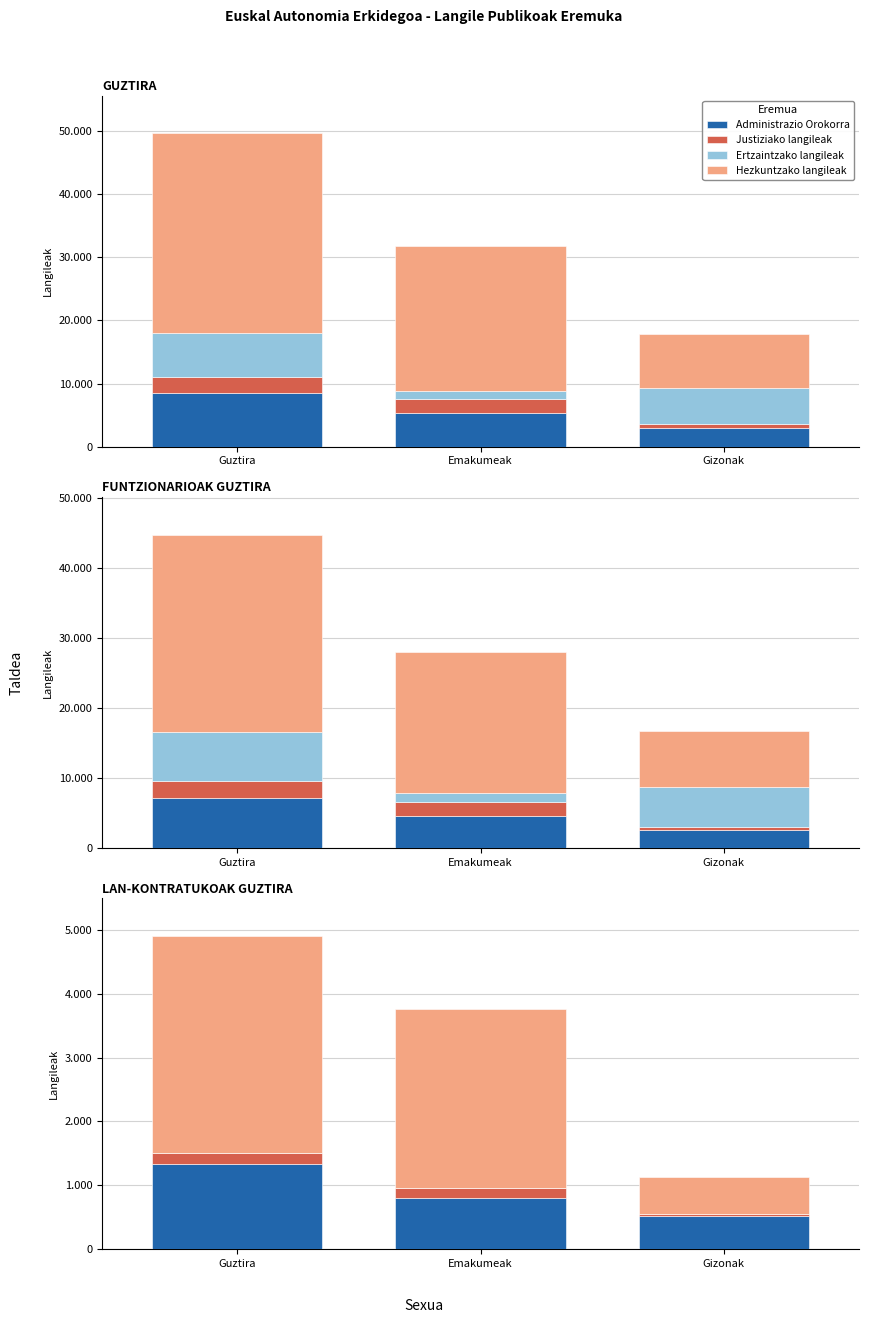

Is it true that Hezkuntzako langileak equals 3395 at Guztira?

True